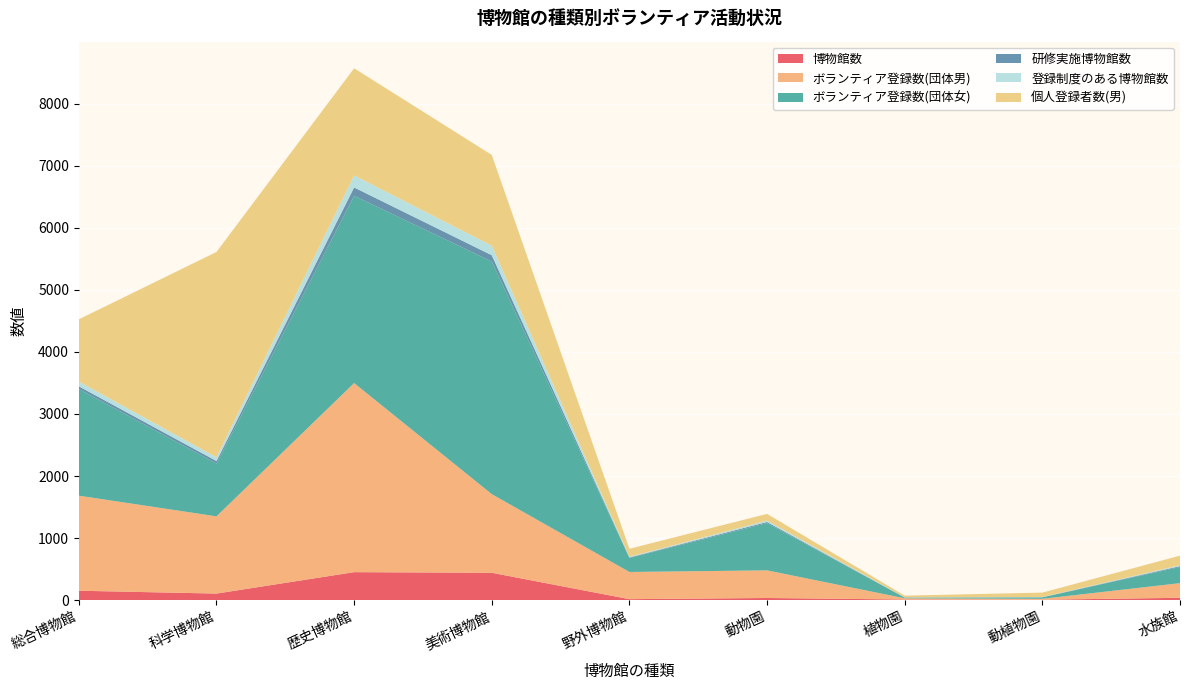

Reading left to right, what are all the values shown in this chart?

博物館数: 総合博物館=152	科学博物館=106	歴史博物館=451	美術博物館=441	野外博物館=16	動物園=35	植物園=10	動植物園=7	水族館=38
ボランティア登録数(団体男): 総合博物館=1531	科学博物館=1244	歴史博物館=3046	美術博物館=1267	野外博物館=438	動物園=445	植物園=20	動植物園=15	水族館=236
ボランティア登録数(団体女): 総合博物館=1718	科学博物館=850	歴史博物館=3017	美術博物館=3747	野外博物館=225	動物園=761	植物園=10	動植物園=23	水族館=260
研修実施博物館数: 総合博物館=44	科学博物館=41	歴史博物館=134	美術博物館=101	野外博物館=9	動物園=18	植物園=3	動植物園=2	水族館=14
登録制度のある博物館数: 総合博物館=77	科学博物館=60	歴史博物館=193	美術博物館=154	野外博物館=11	動物園=23	植物園=3	動植物園=3	水族館=15
個人登録者数(男): 総合博物館=1002	科学博物館=3308	歴史博物館=1727	美術博物館=1462	野外博物館=129	動物園=108	植物園=27	動植物園=72	水族館=154